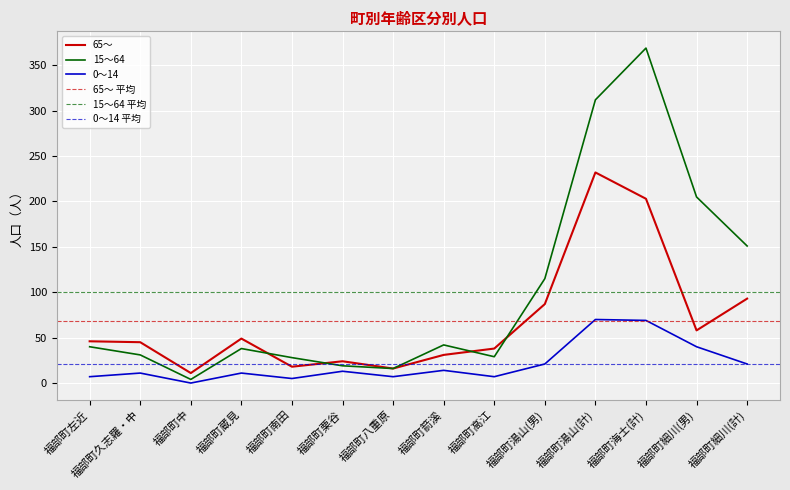

Which series has the largest range (max minus min)?

15～64